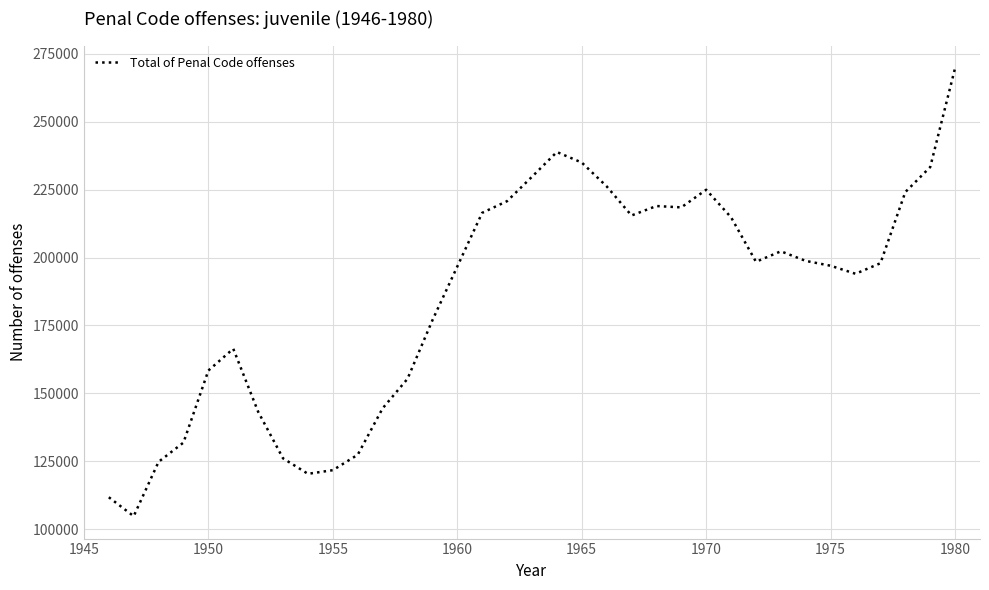

What is the difference between the maximum and minimum values?

164940